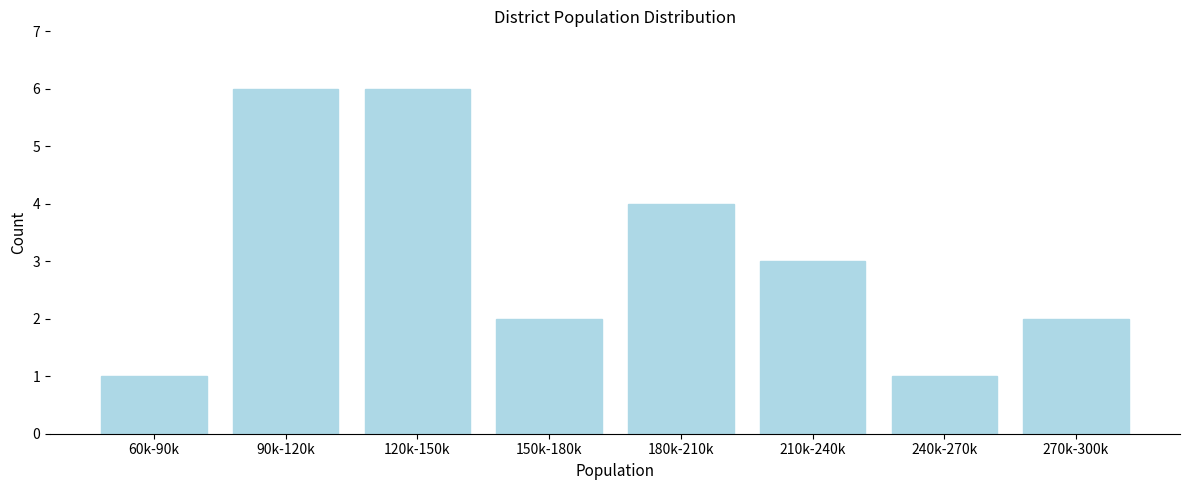

Reading right to left, extract all data points from this chart.

270k-300k=2	240k-270k=1	210k-240k=3	180k-210k=4	150k-180k=2	120k-150k=6	90k-120k=6	60k-90k=1